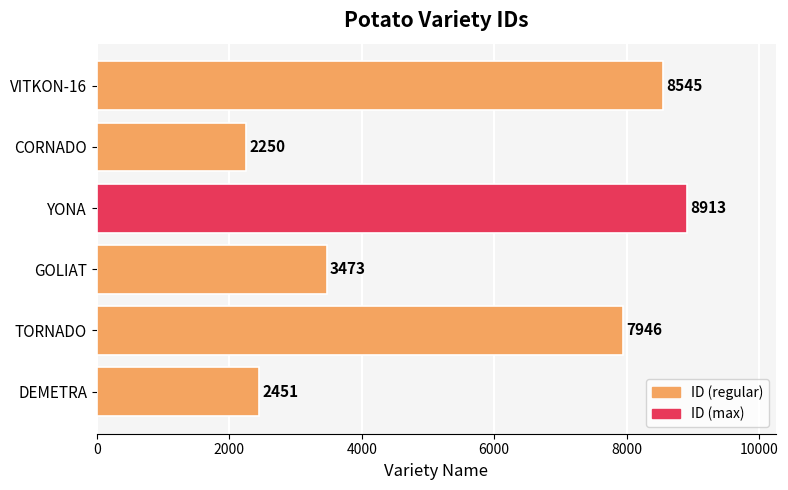

The value at DEMETRA is 2451. True or false?

True